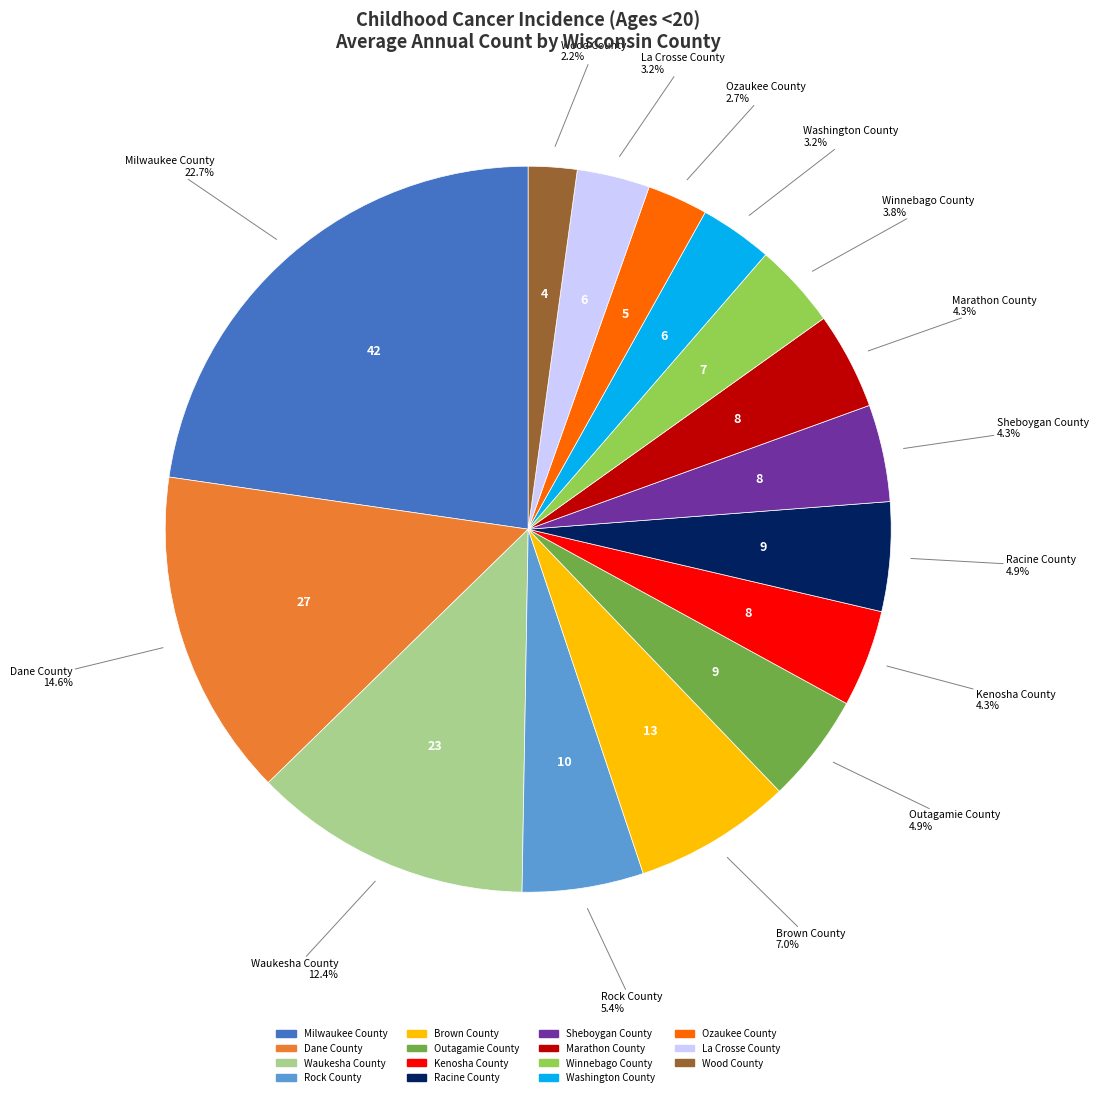

How many segments does this pie chart have?

15